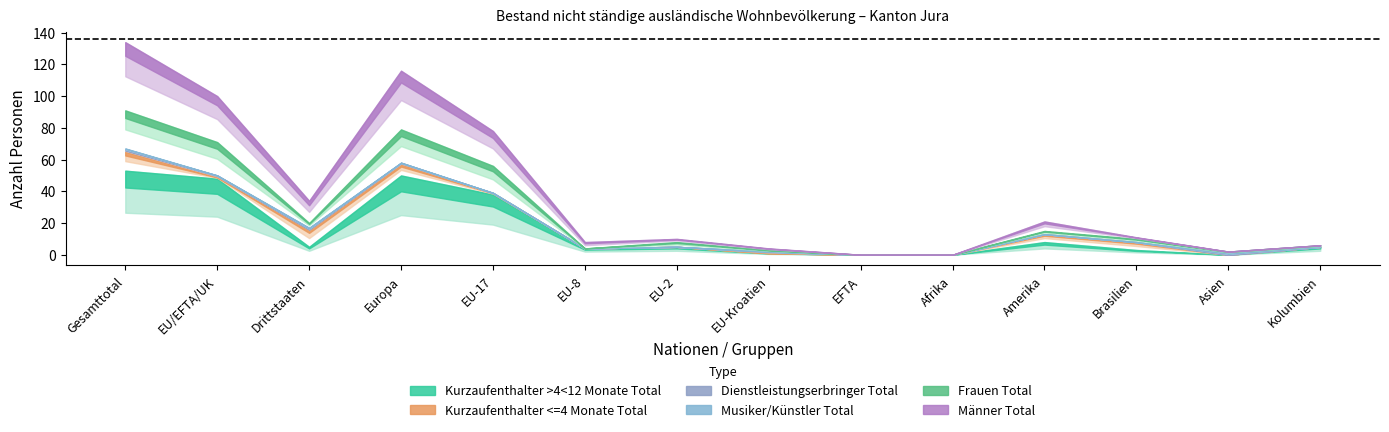

Reading left to right, transcribe all the data shown in this chart.

Kurzaufenthalter >4<12 Monate Total: 53	48	5	50	38	4	5	1	0	0	8	3	0	5
Kurzaufenthalter <=4 Monate Total: 12	1	11	7	1	0	0	0	0	0	5	5	0	0
Dienstleistungserbringer Total: 1	1	0	1	0	0	0	1	0	0	0	0	0	0
Musiker/Künstler Total: 1	0	1	0	0	0	0	0	0	0	0	0	1	0
Frauen Total: 24	21	3	21	17	0	3	1	0	0	2	2	1	1
Männer Total: 43	29	14	37	22	4	2	1	0	0	6	1	0	0